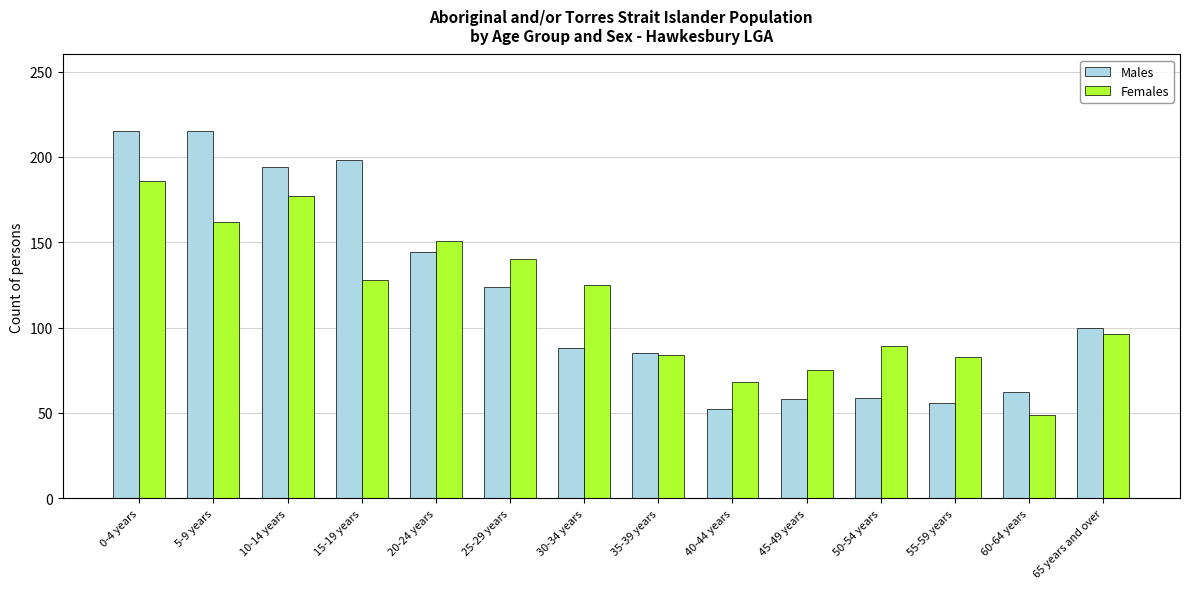

The Females series shows 75 at 45-49 years. True or false?

True